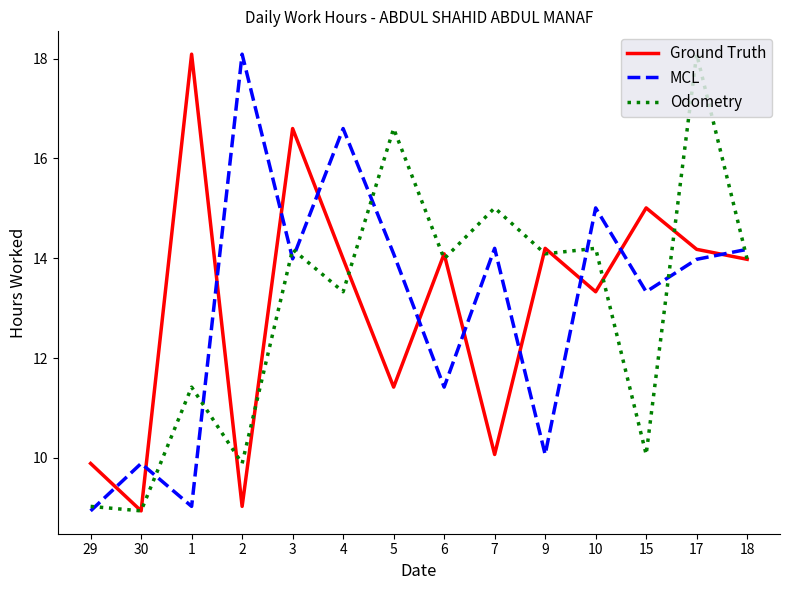

Which series changed the most between 3 and 9?

MCL